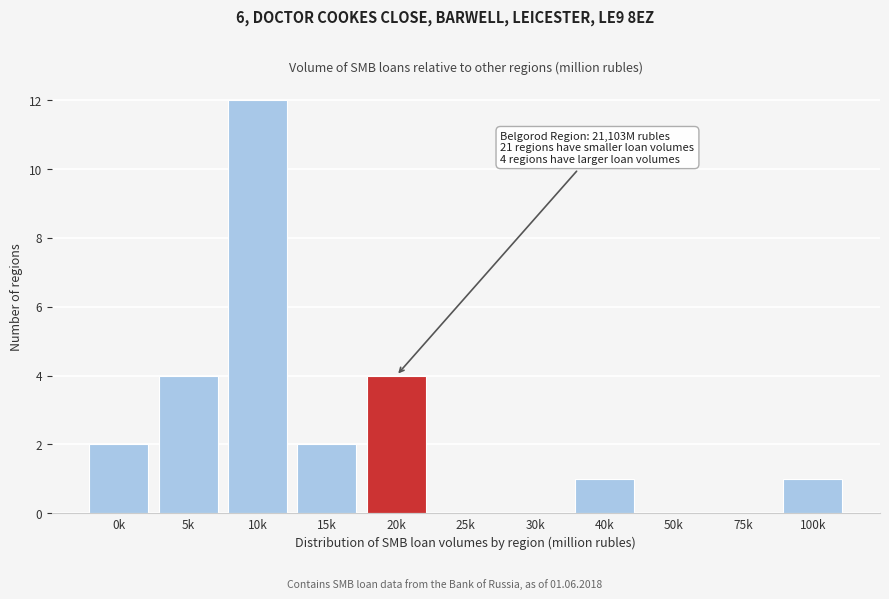

Reading left to right, what are all the values shown in this chart?

0k=2	5k=4	10k=12	15k=2	20k=4	25k=0	30k=0	40k=1	50k=0	75k=0	100k=1